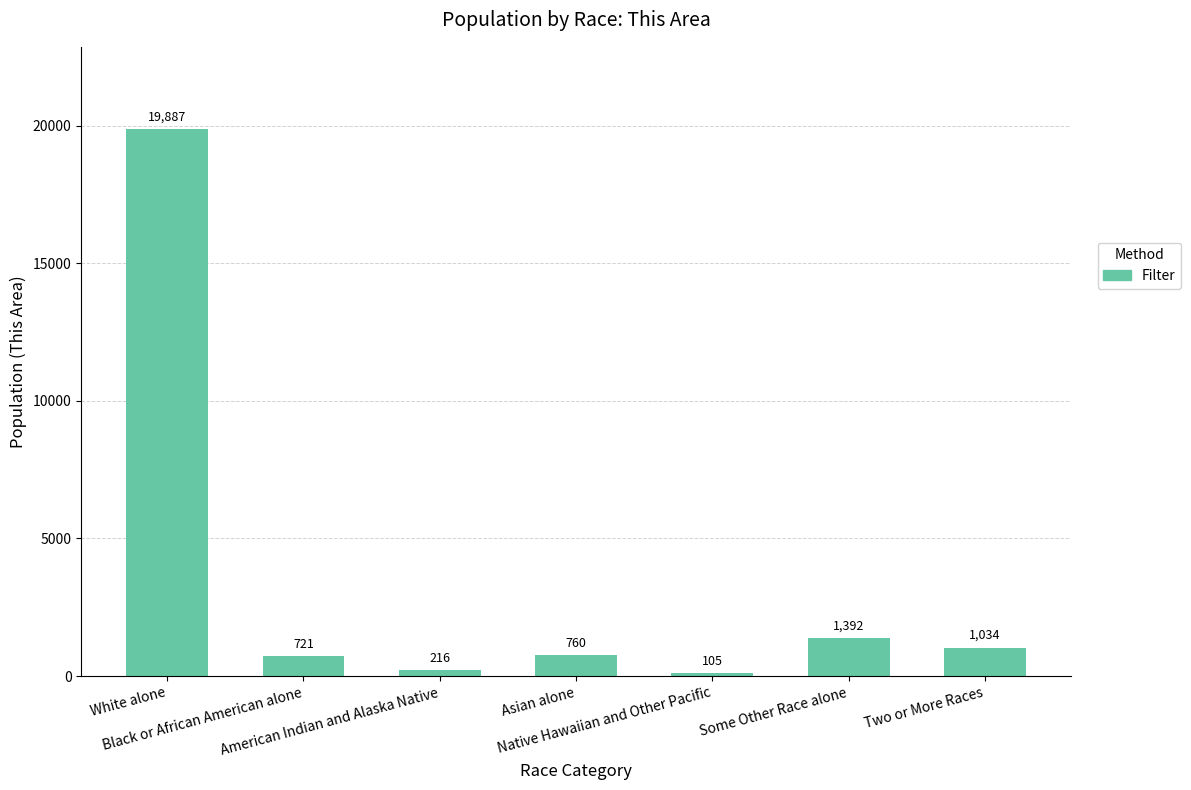

At which label is the value closest to 9996?

Some Other Race alone